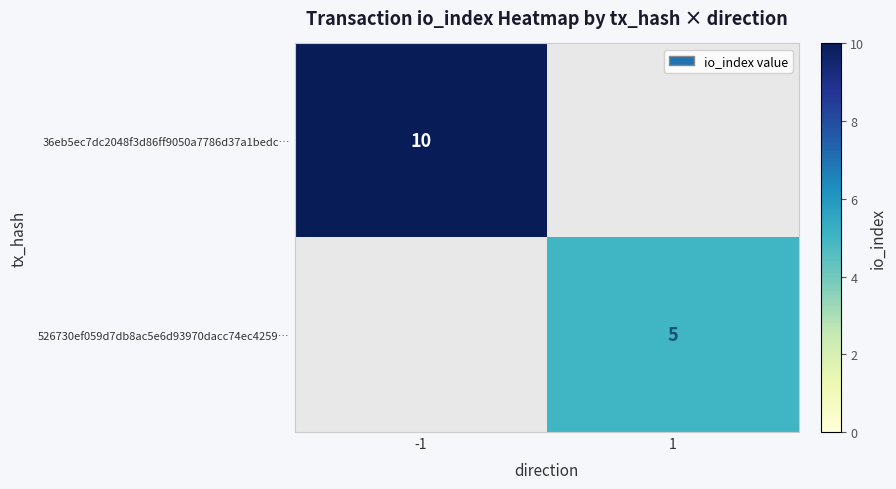

How many distinct data groups are displayed?

2